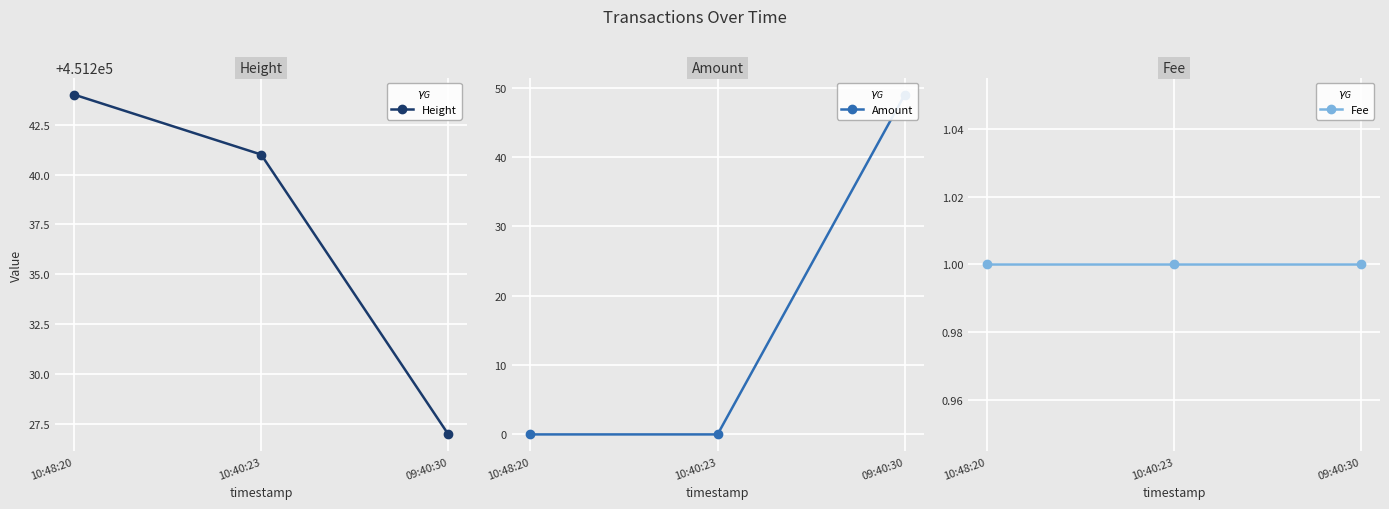

What is the difference between the maximum and minimum values in the Amount series?

49